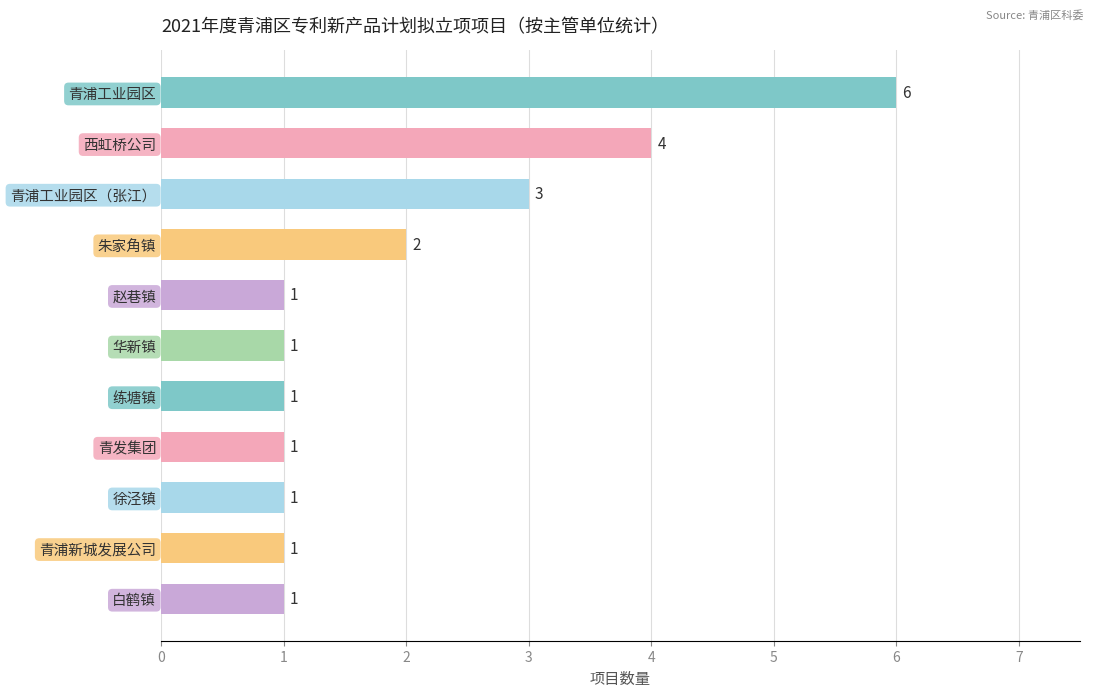

True or false: the data shows 3 at 朱家角镇.

False